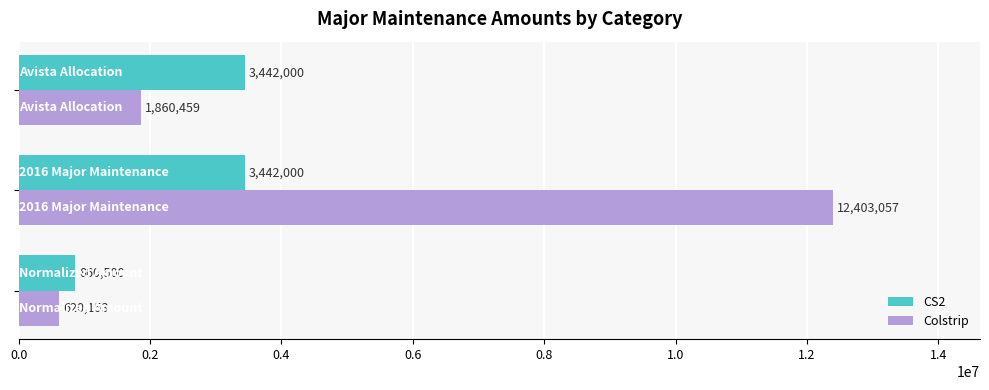

Which series has the largest total across all categories?

Colstrip